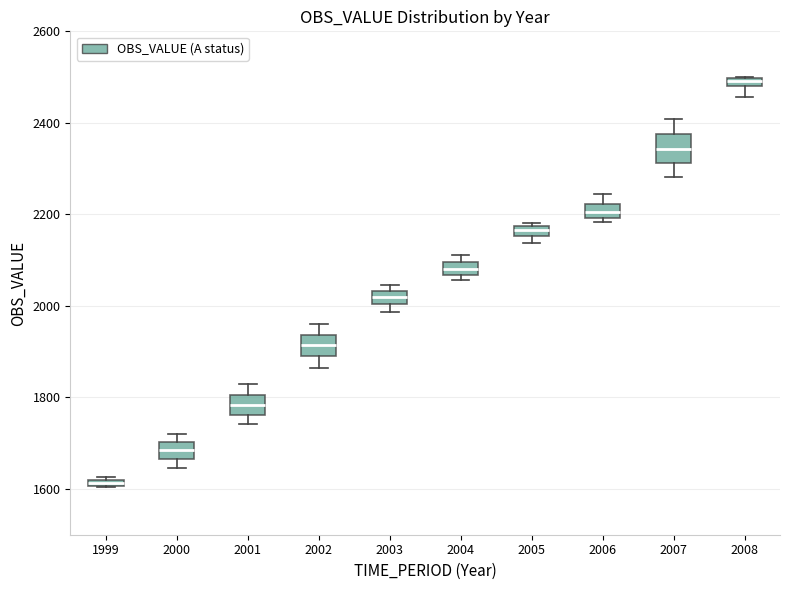

Which box's median line is the lowest?

1999